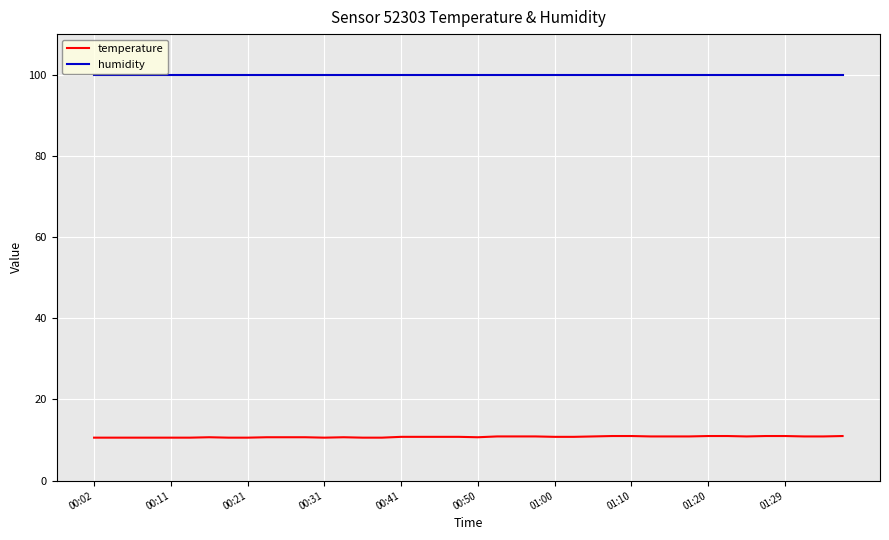

True or false: temperature and humidity cross at least once.

False